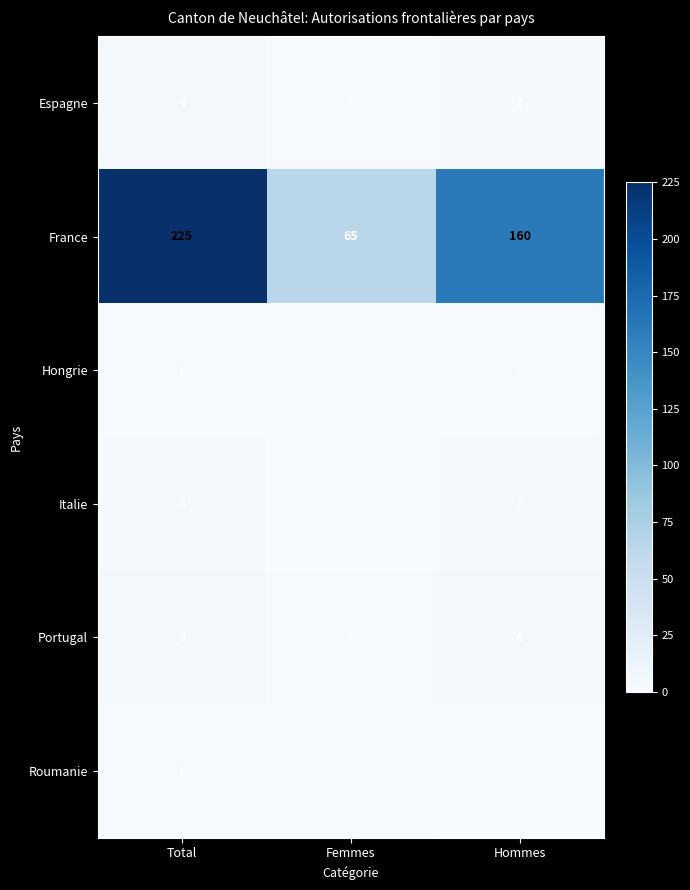

List the labels in order of Espagne value, largest first.

Total, Hommes, Femmes